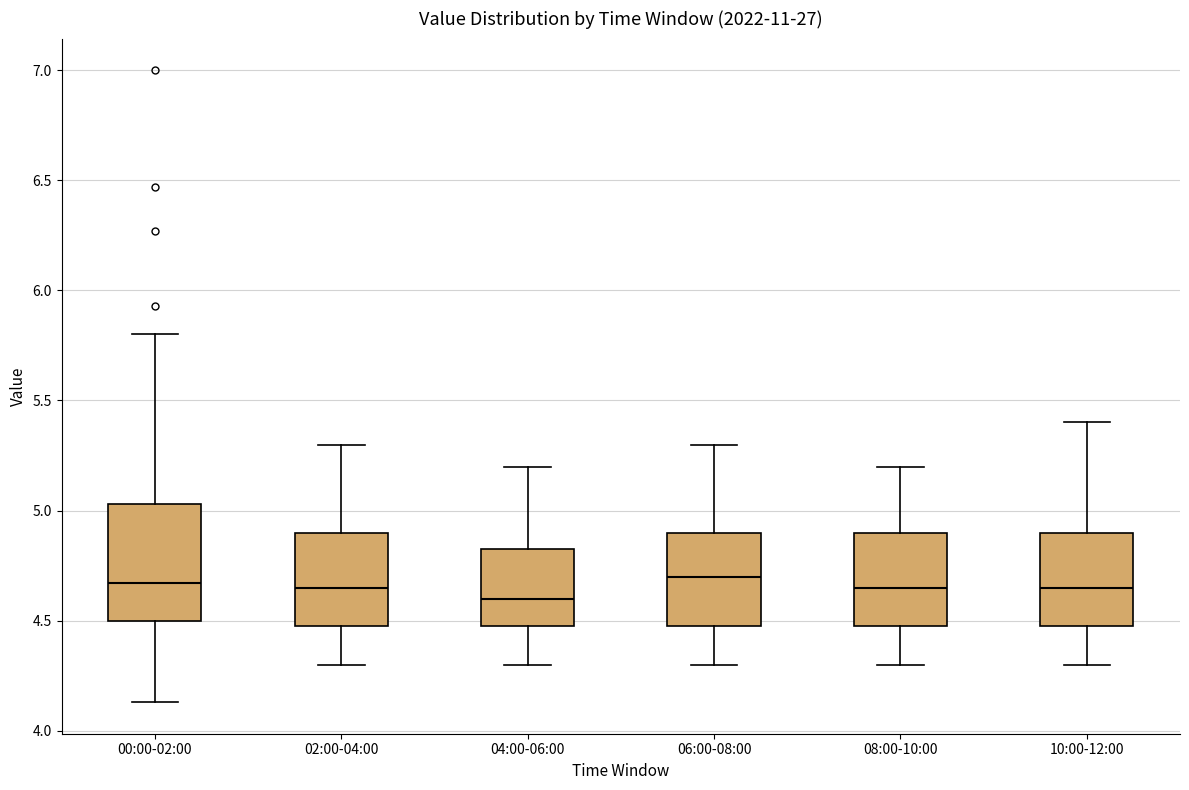

Which box's median line is the lowest?

04:00-06:00